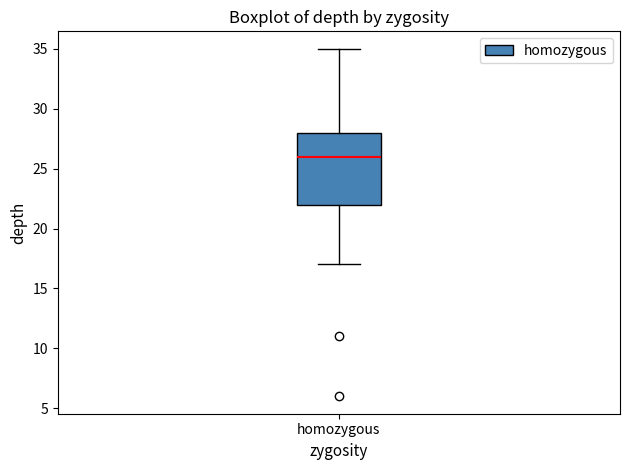

Read this box plot against the y-axis: the position of the median line, the range covered by the box, and the ends of both whiskers. The values are not printed on the chart, so give them approximately, as read against the axis.

median 26, box 22 to 28, whiskers 17 to 35